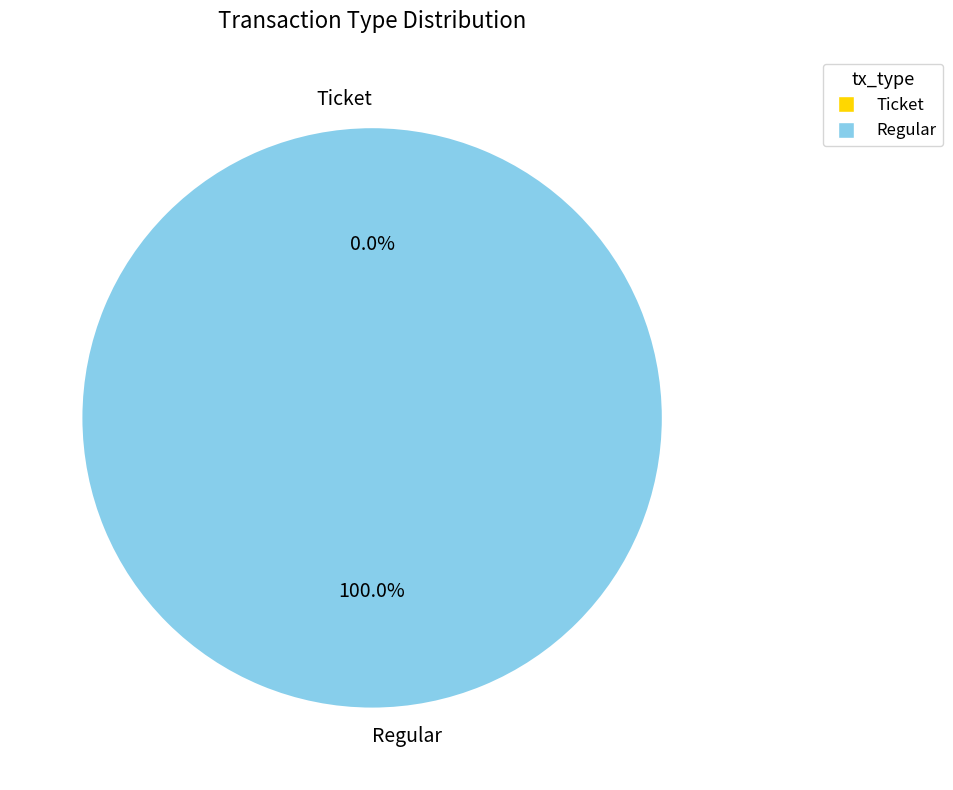

What is the largest slice in the pie chart?

Regular